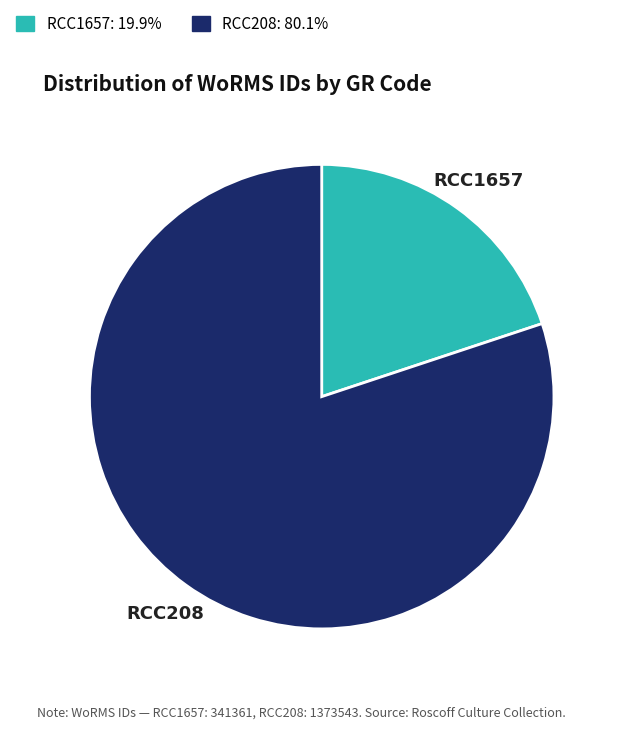

Which slice is the largest?

RCC208